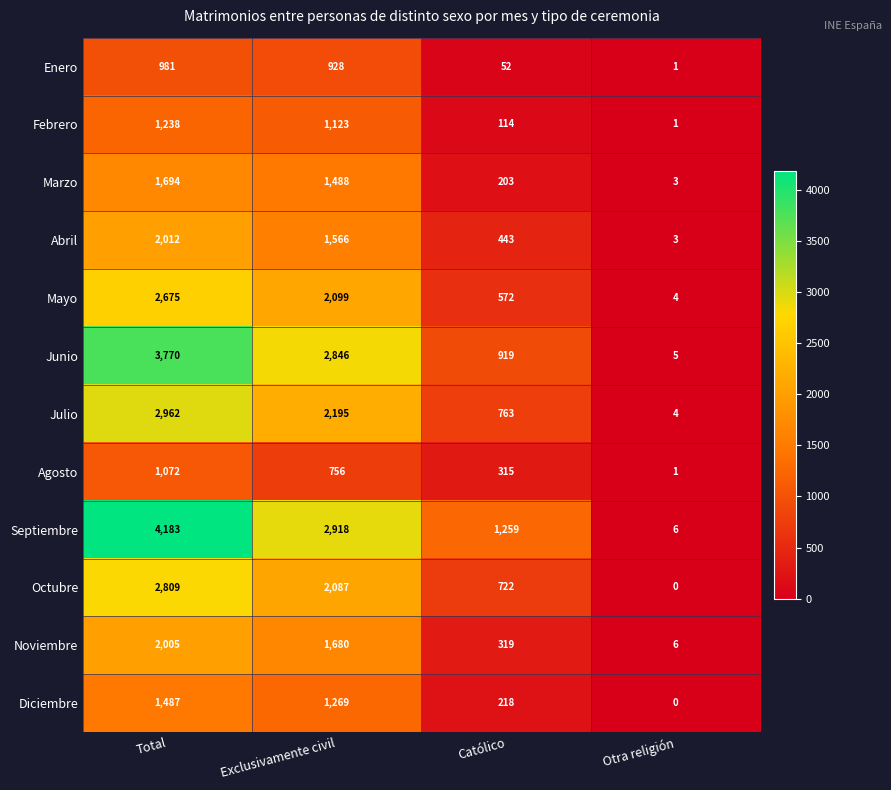

How many categories are shown in the chart?

4